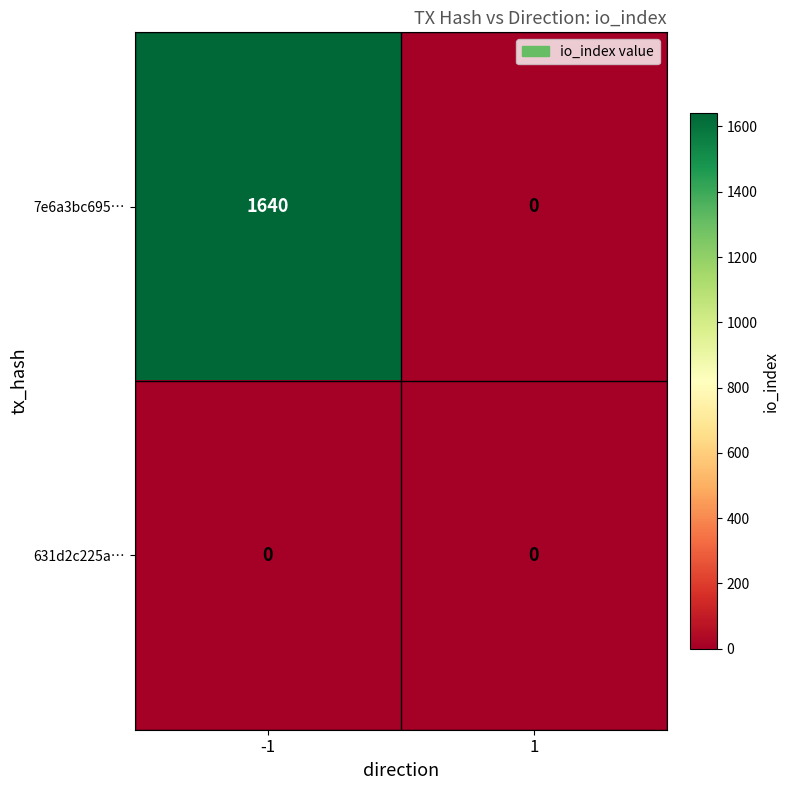

Rank the series at -1 from lowest to highest value.

631d2c225a…, 7e6a3bc695…